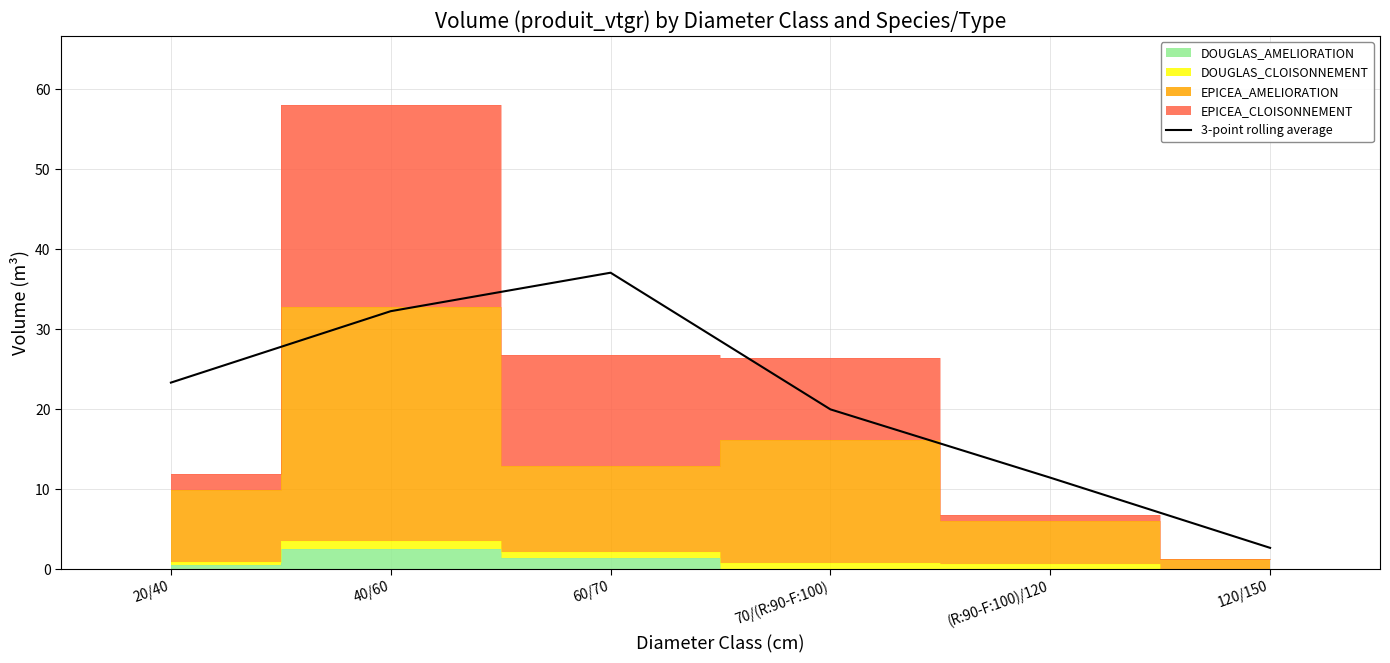

What is the minimum value shown in the chart?

2.6